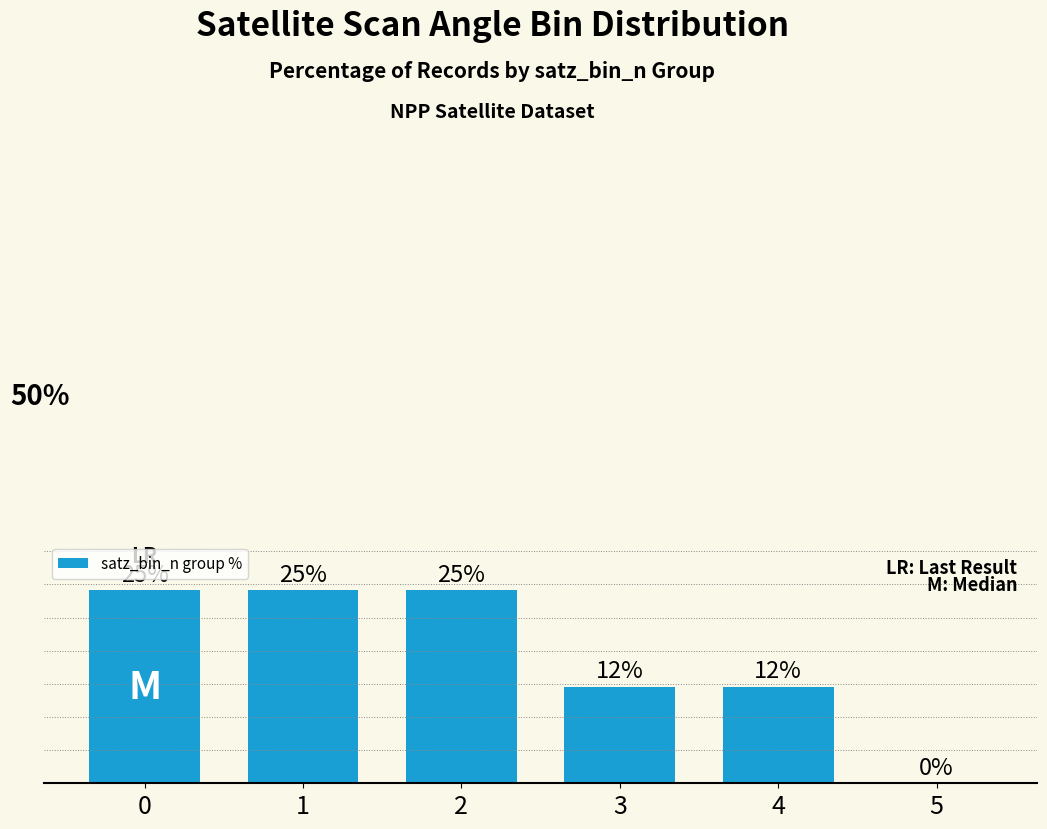

Reading left to right, transcribe all the data shown in this chart.

25.0	25.0	25.0	12.5	12.5	0.0